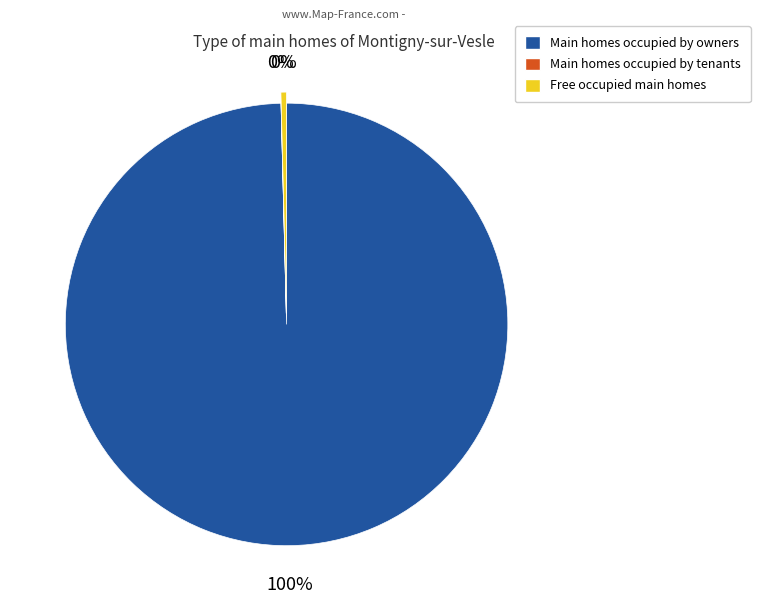

To the nearest percent, what is the average slice percentage?

33%